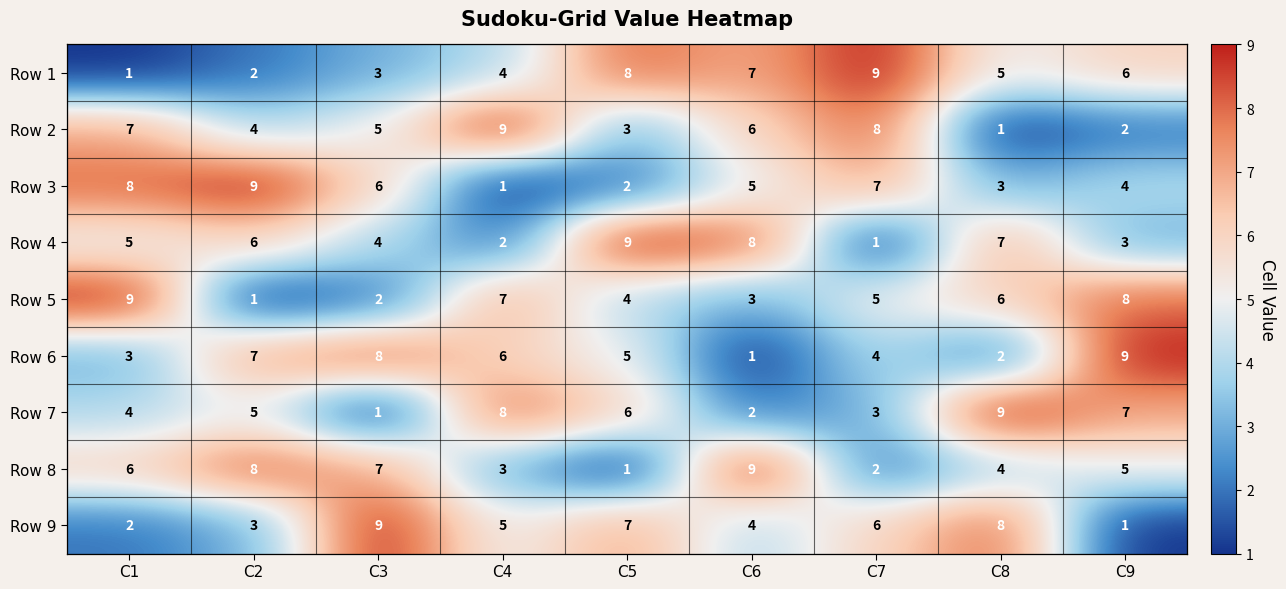

What is the average value of the Row 4 series?

5